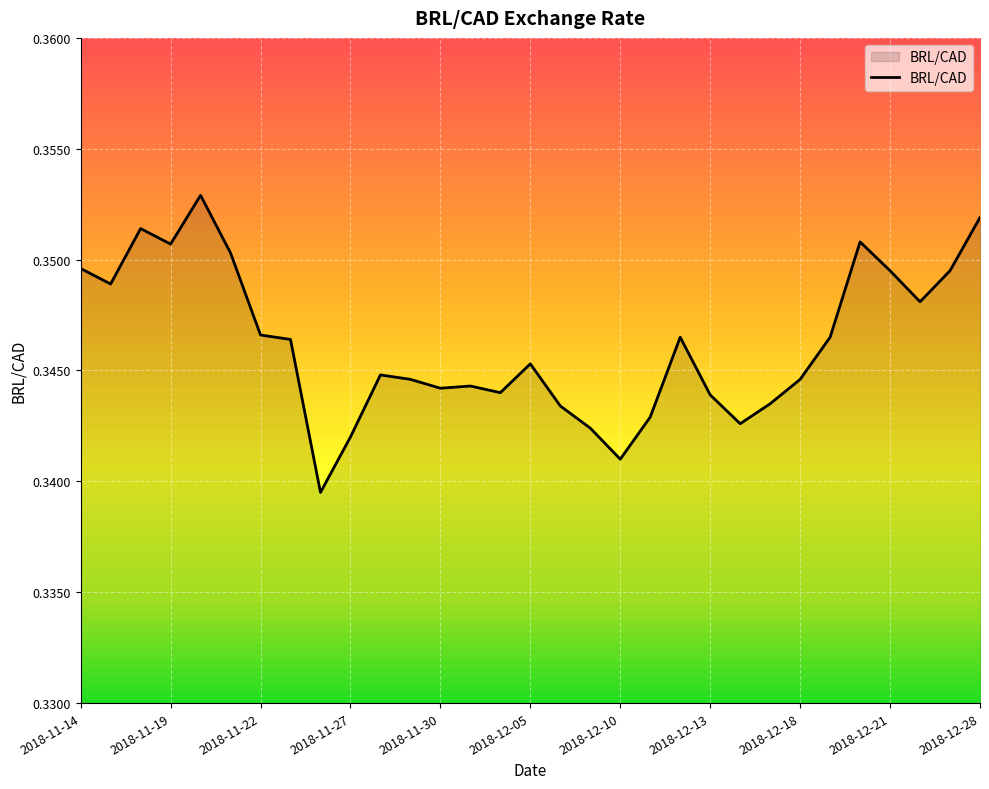

What is the label of the 28th point from the left?

2018-12-21